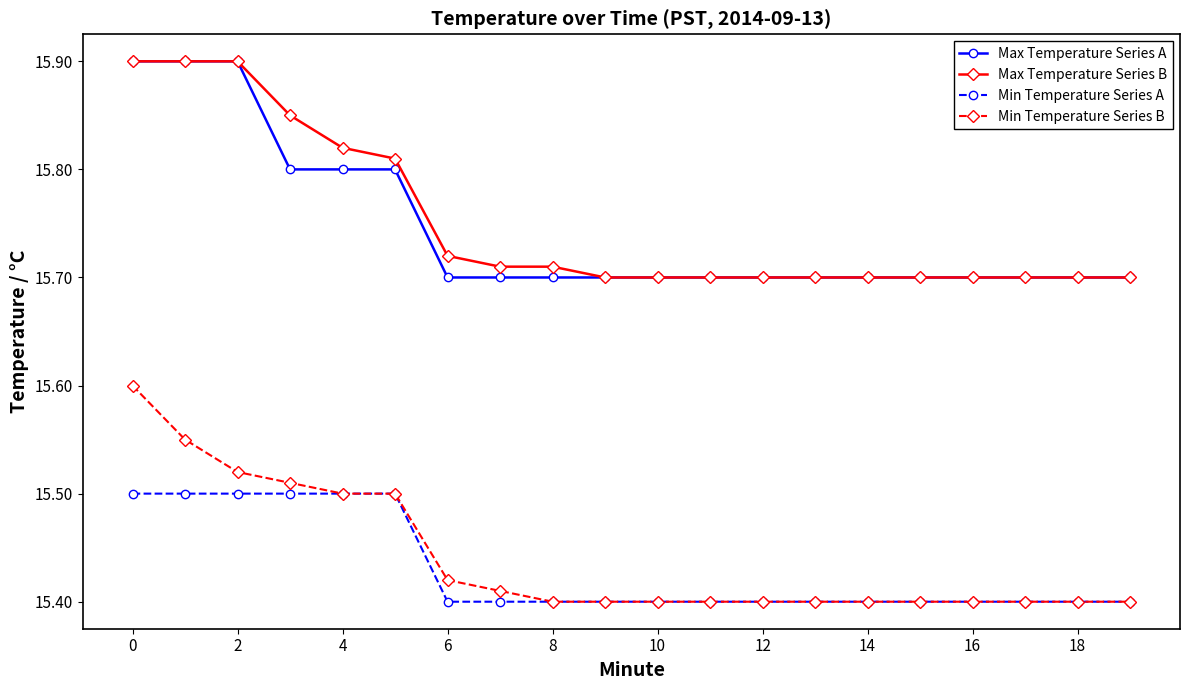

At how many categories does at least one series exceed 15?

20